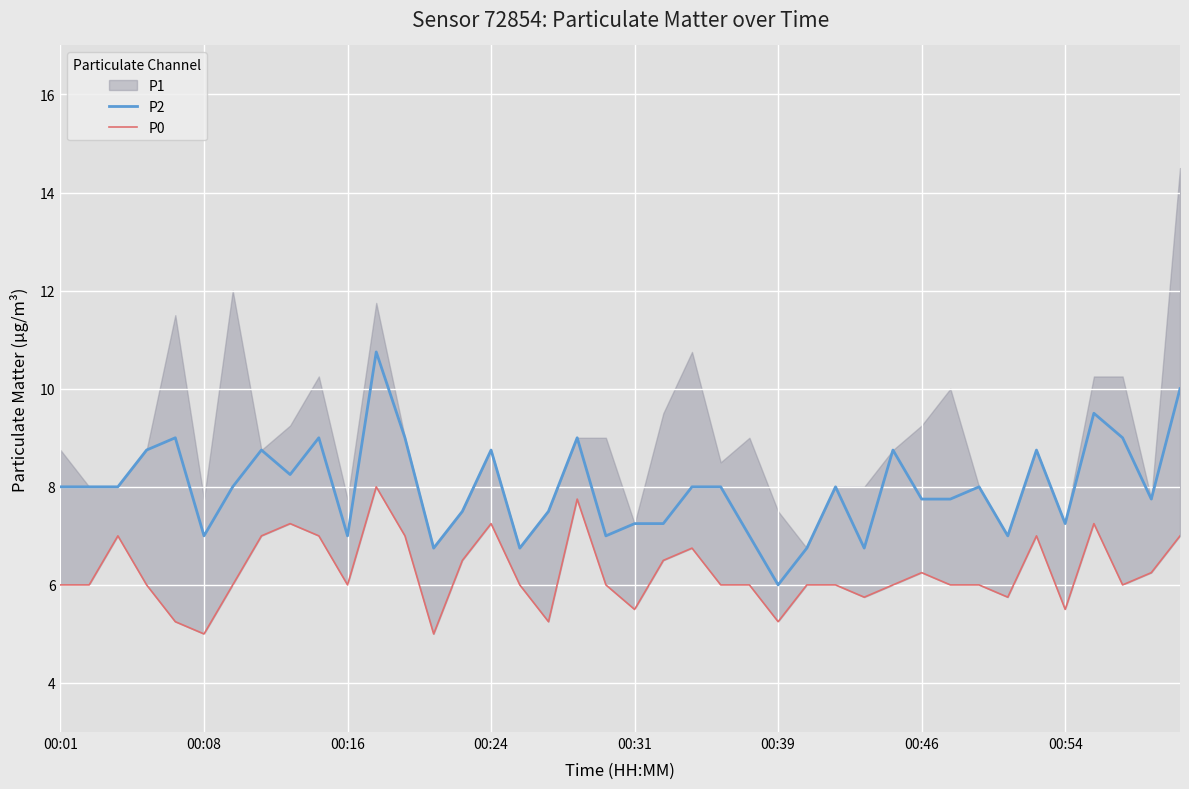

At which label does P2 reach its minimum?

00:39